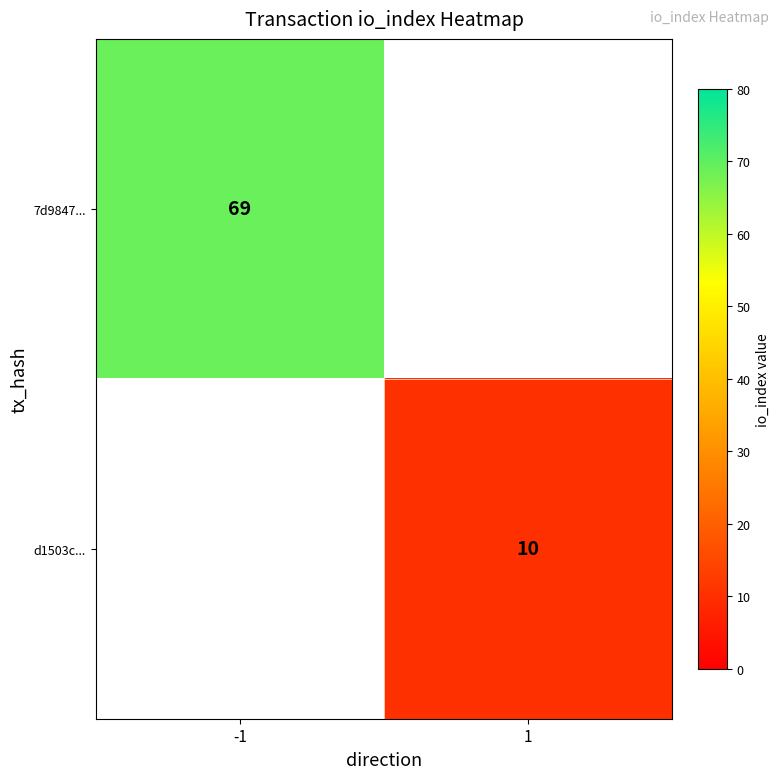

What is the maximum value shown in the chart?

69.0